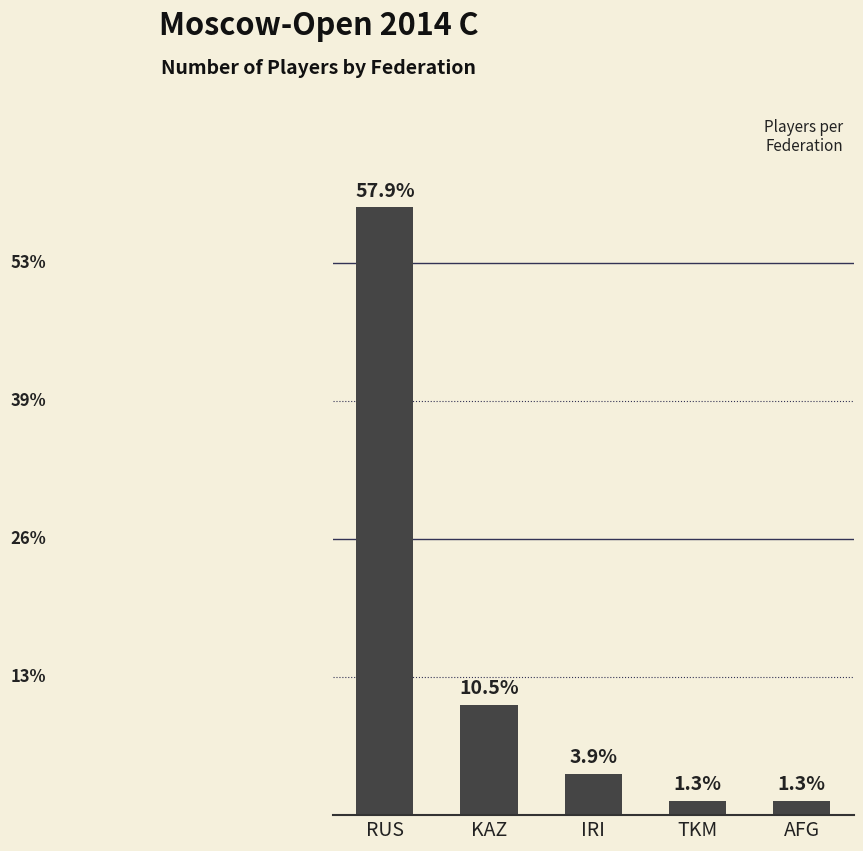

List the labels in order of value, largest first.

RUS, KAZ, IRI, TKM, AFG